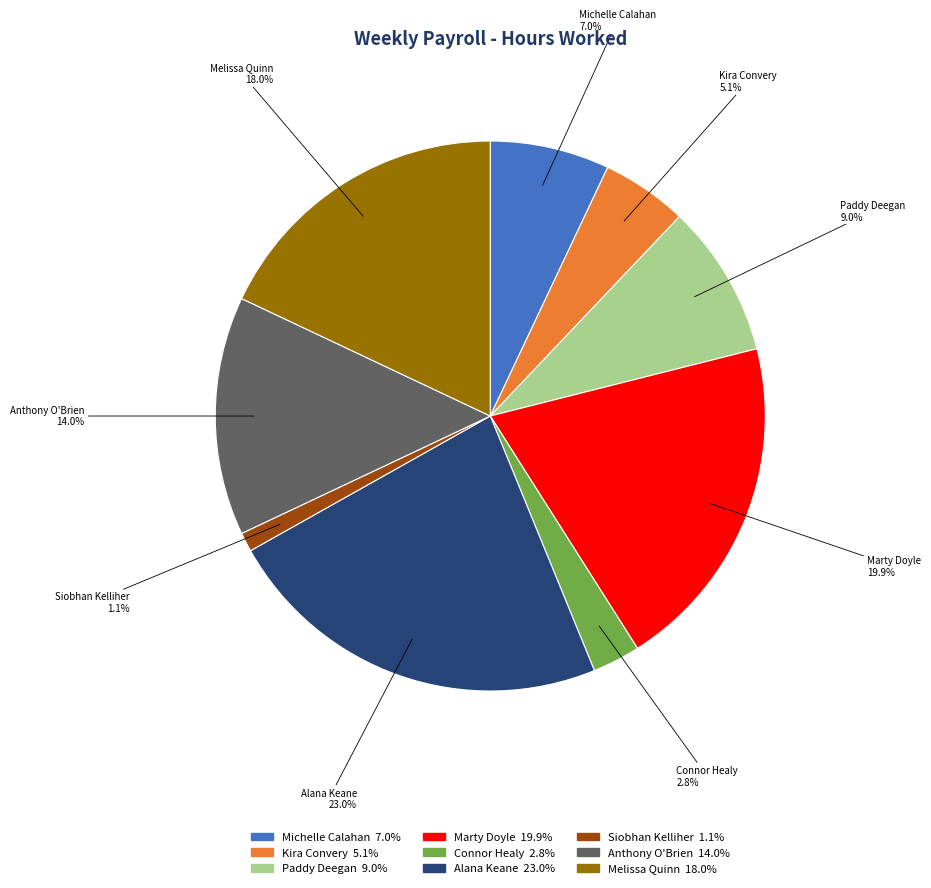

What percentage do Siobhan Kelliher and Melissa Quinn together represent?

19.1%